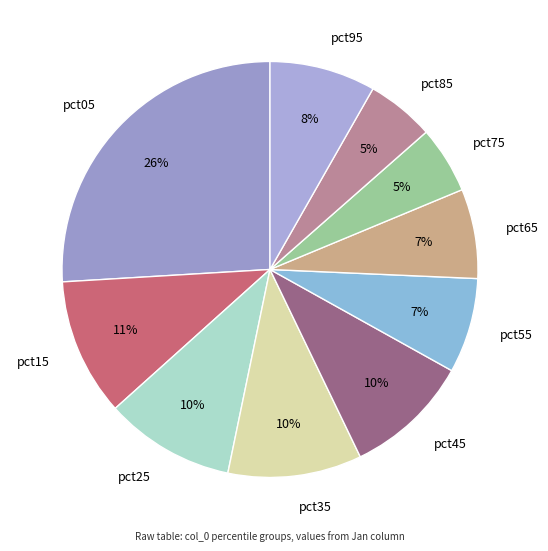

How many slices are in this pie chart?

10